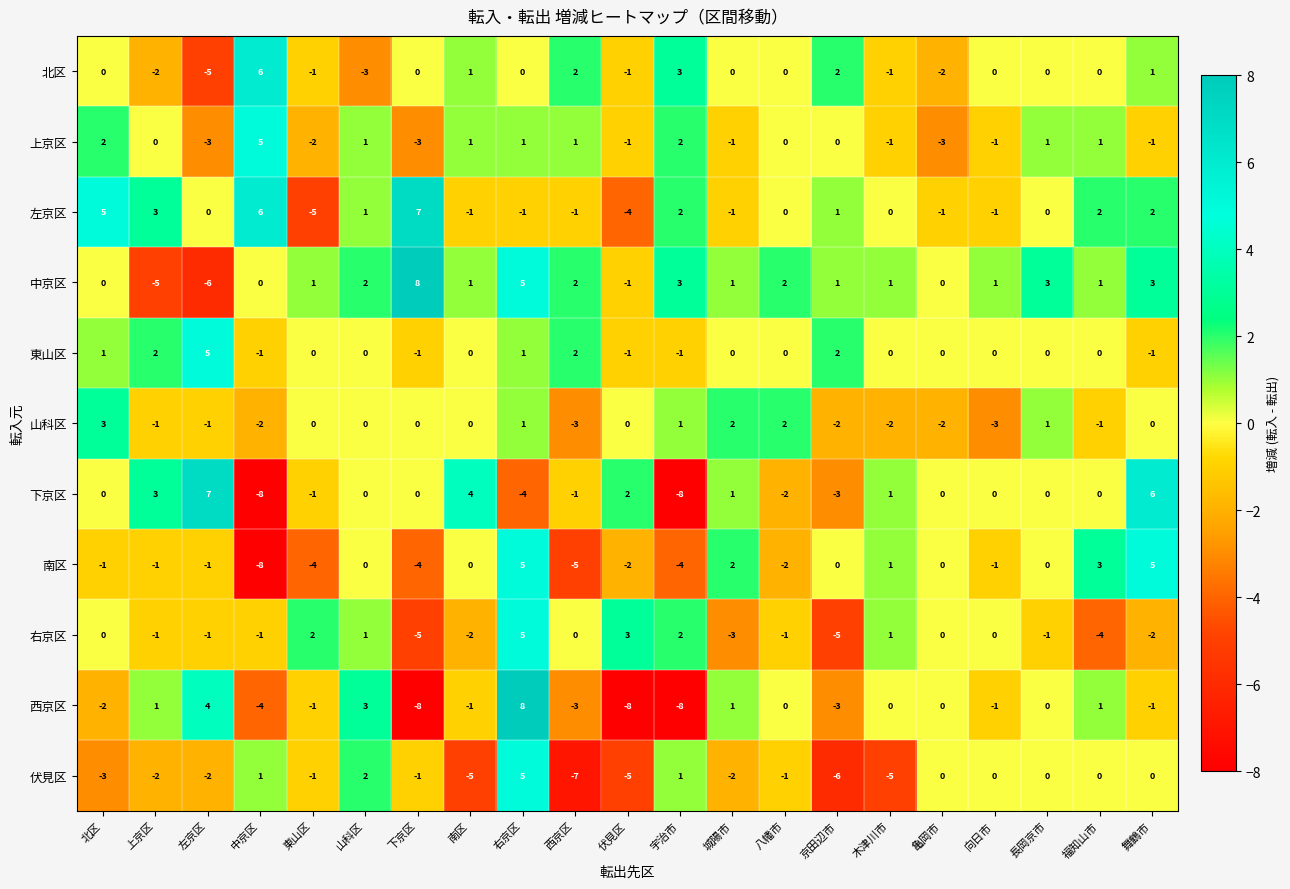

The 上京区 series shows -1 at 木津川市. True or false?

True